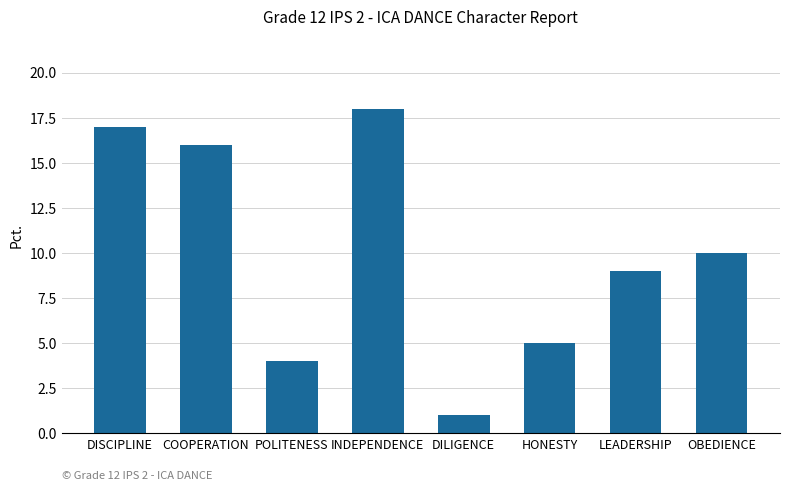

At which label is the value closest to 9?

LEADERSHIP